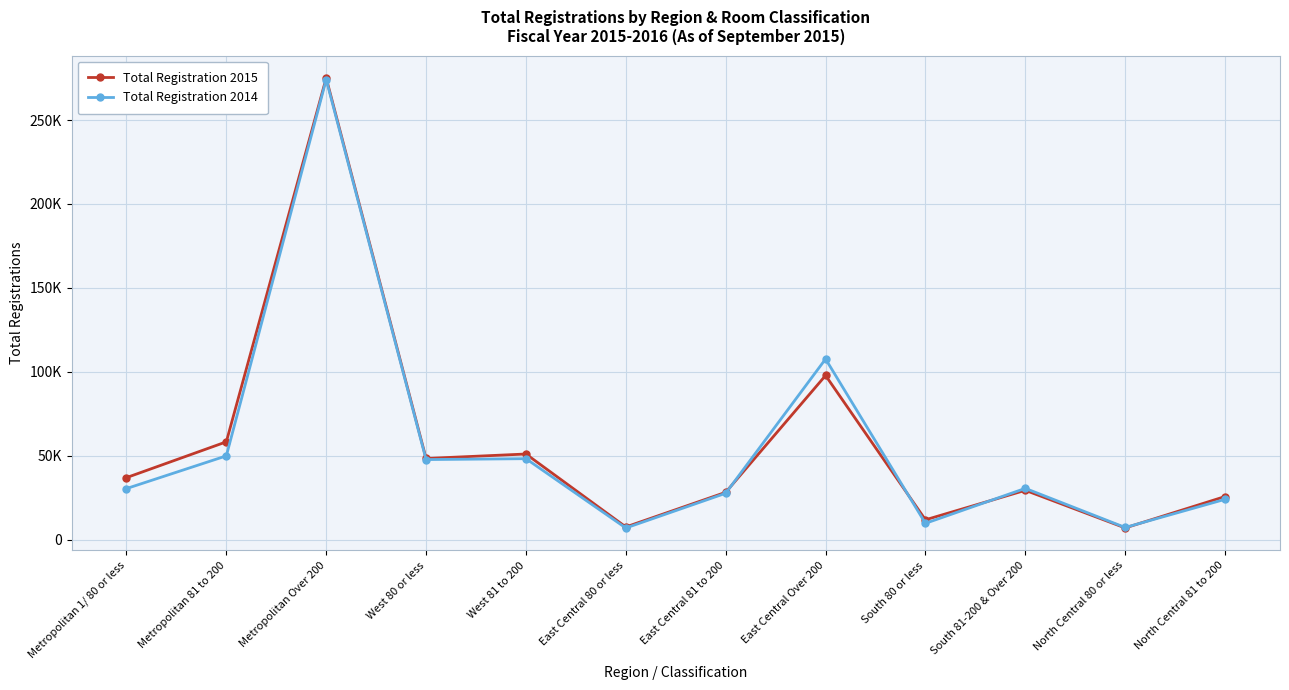

What are all the series names shown in the legend?

Total Registration 2015, Total Registration 2014